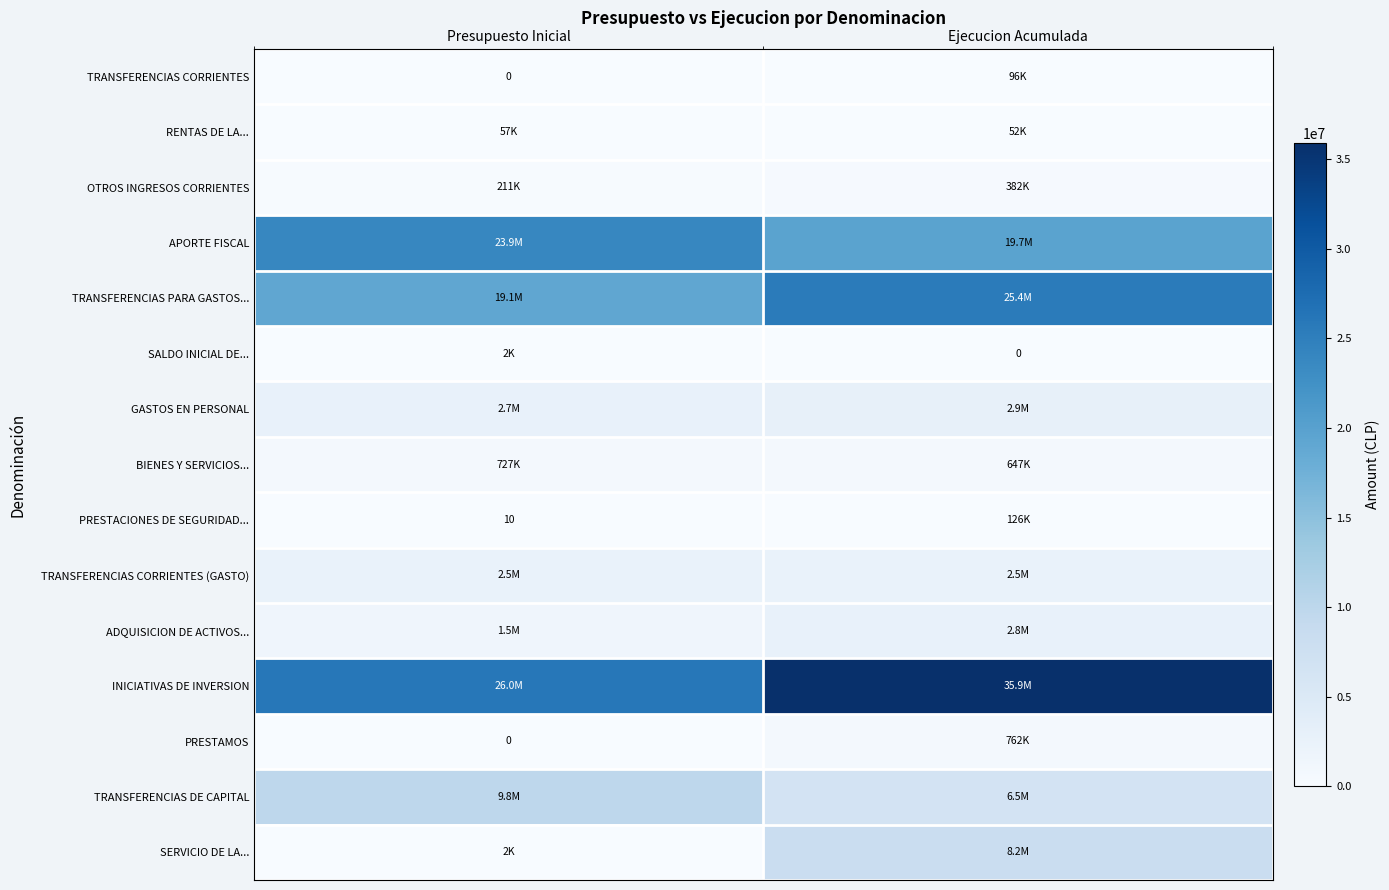

What is the spread (max minus min) of values at Ejecucion Acumulada?

35921600